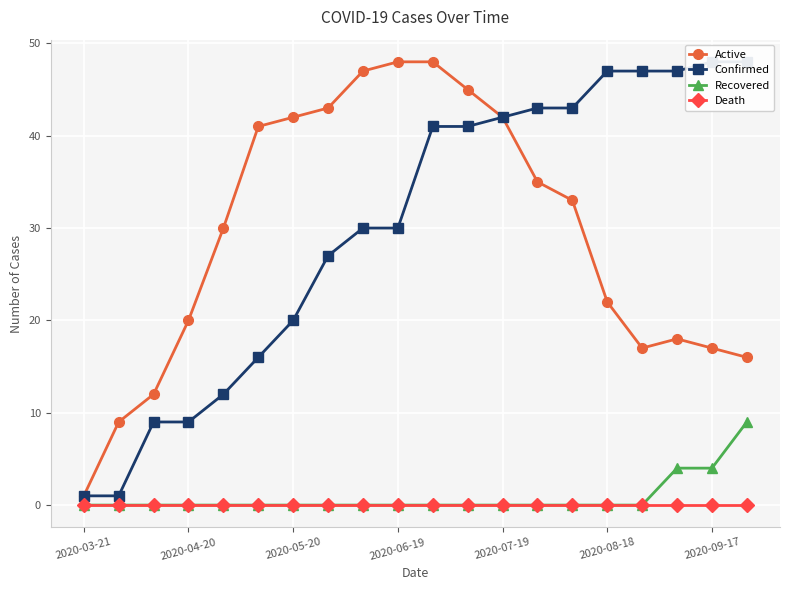

Is this an area chart (filled region under the line)?

No